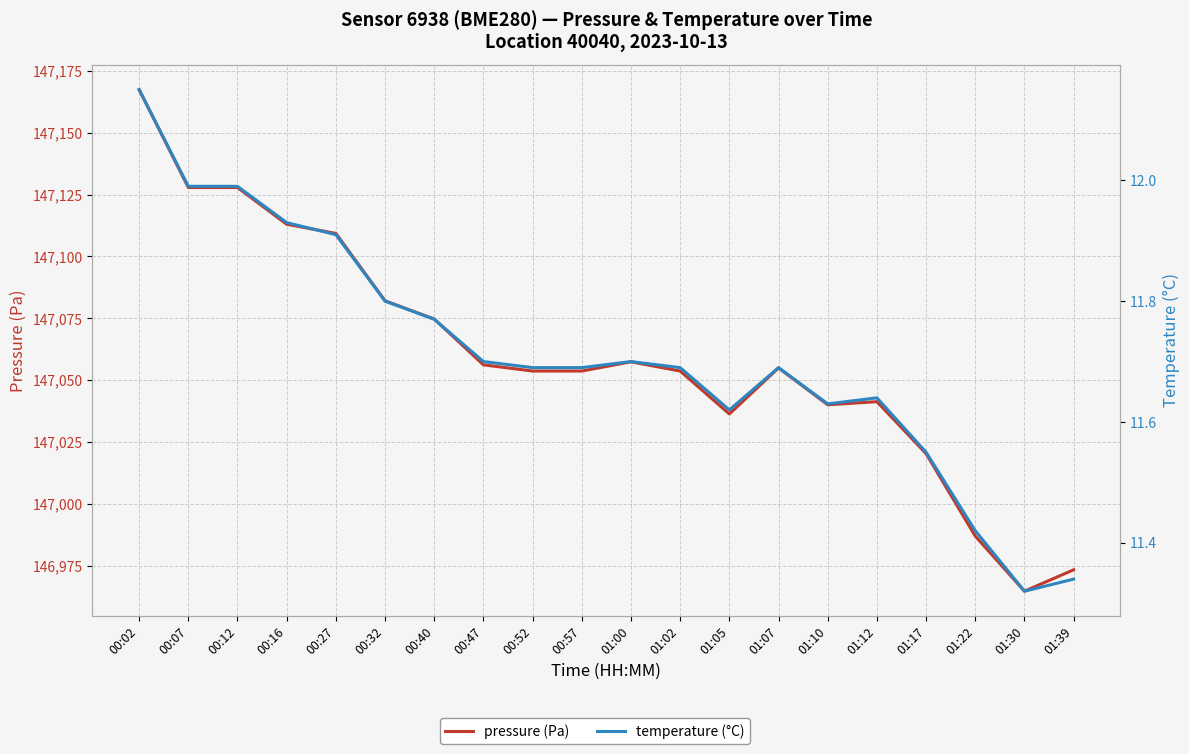

What are all the series names shown in the legend?

pressure, temperature